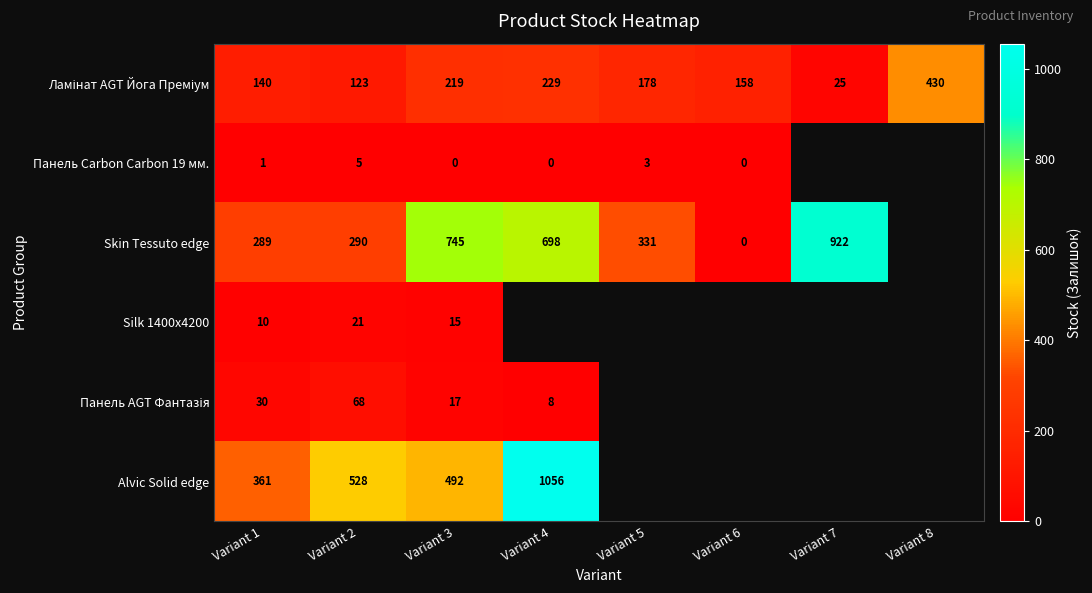

The Skin Tessuto edge series shows 195 at Variant 1. True or false?

False